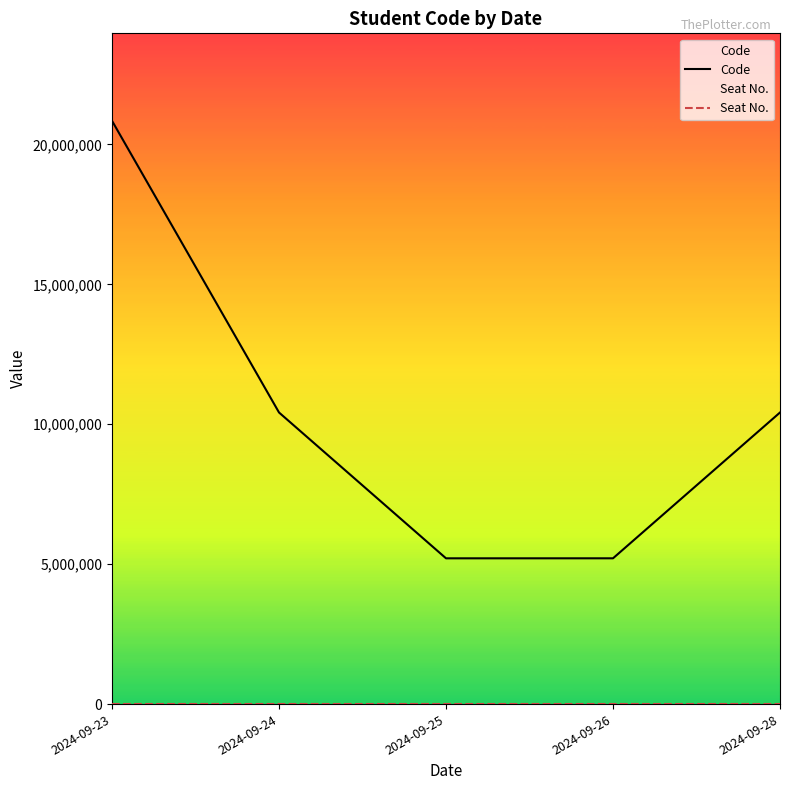

True or false: Seat No. has more than 0 points higher than both neighbors.

False